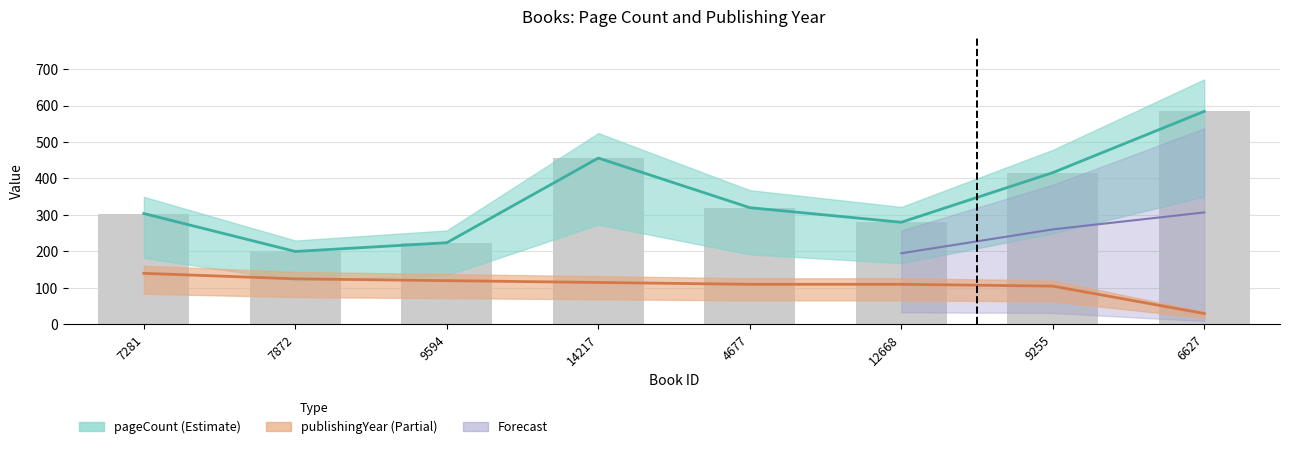

Where is publishingYear nearest to the value 85?

9255